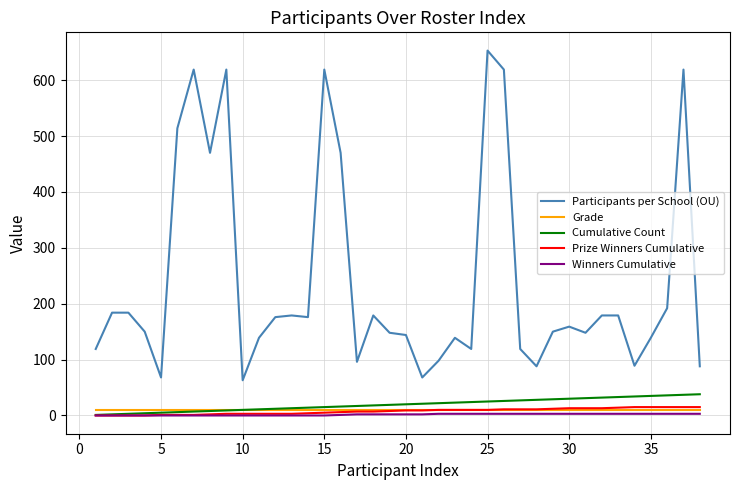

At how many categories does at least one series exceed 289?

9